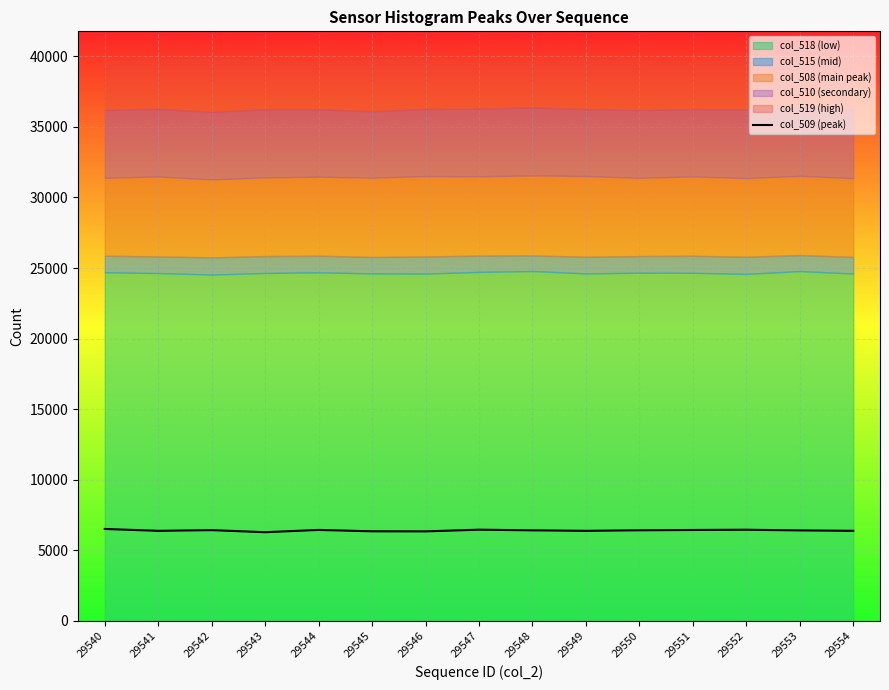

How many interior local peaks (higher than both neighbors) does the data have?

4